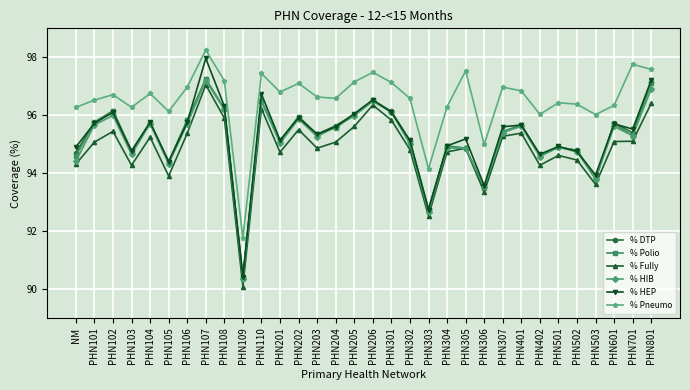

At which label does % HEP first exceed 95?

PHN101